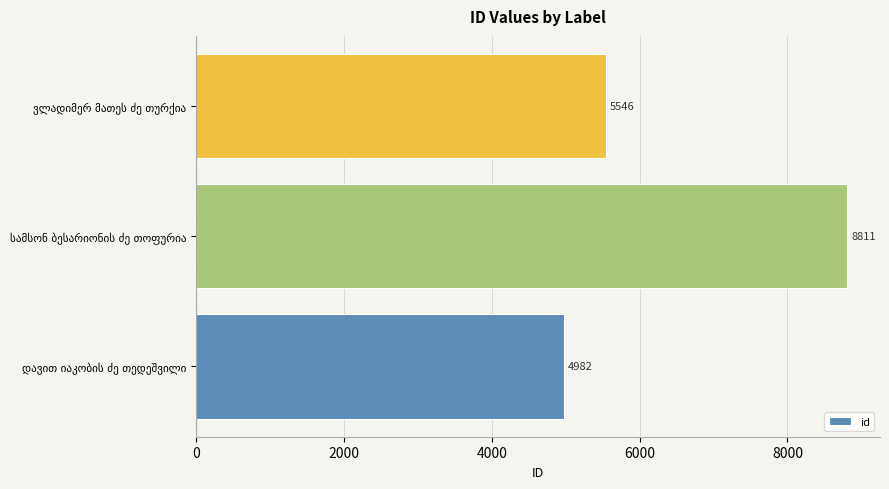

What is the greatest value displayed?

8811